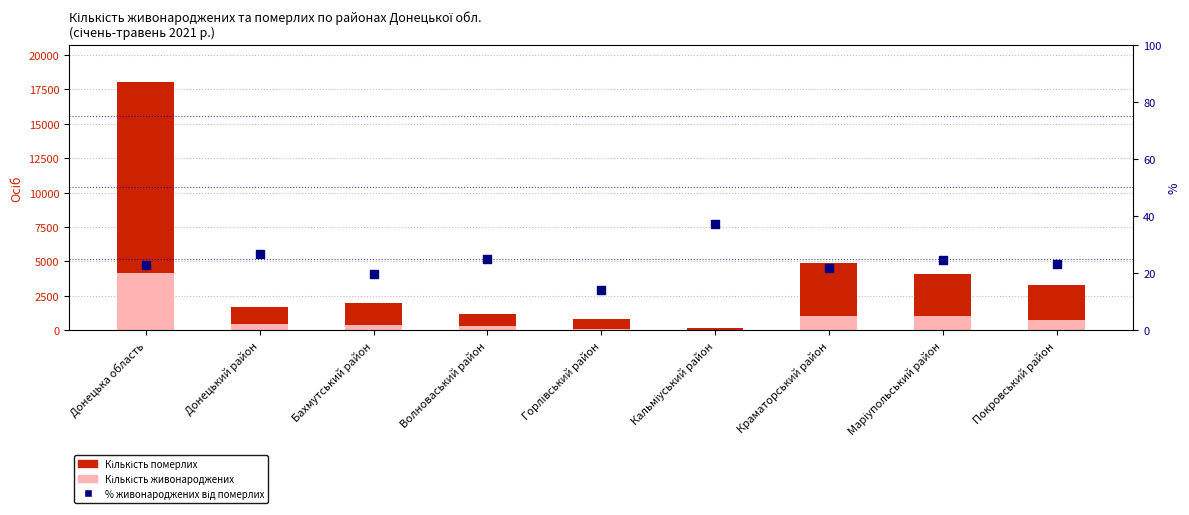

At how many categories does at least one series exceed 13596?

1